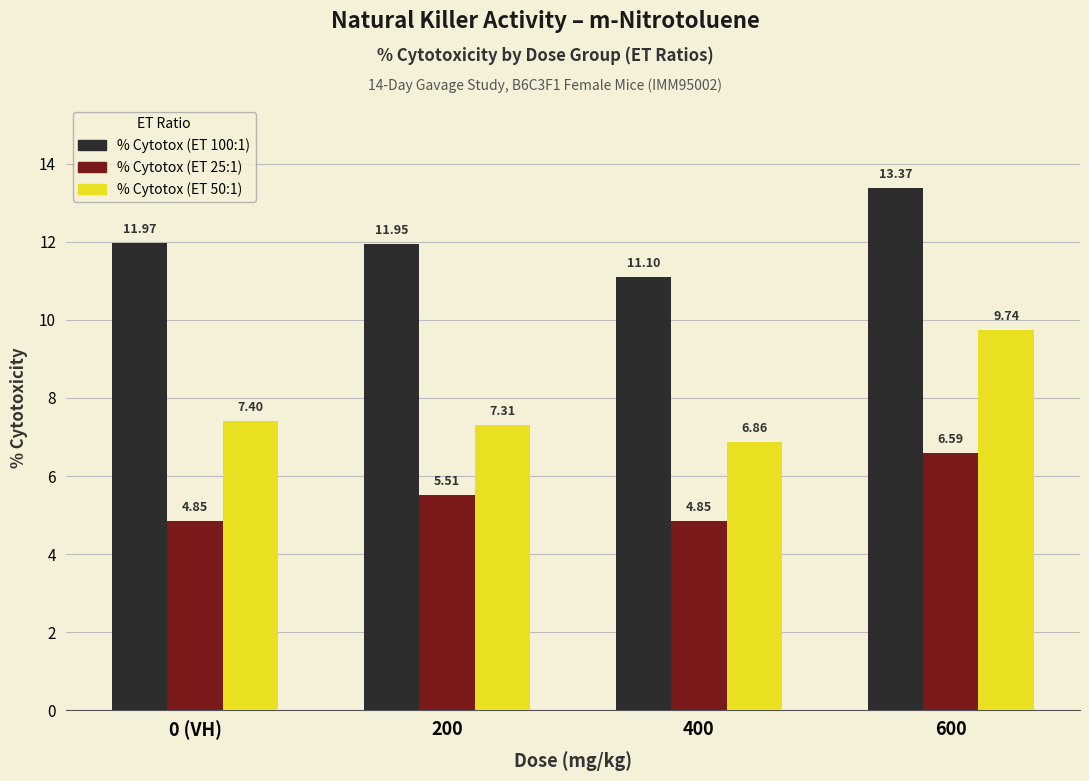

Count the % Cytotox (ET 25:1) values in the range 4 to 6.

3